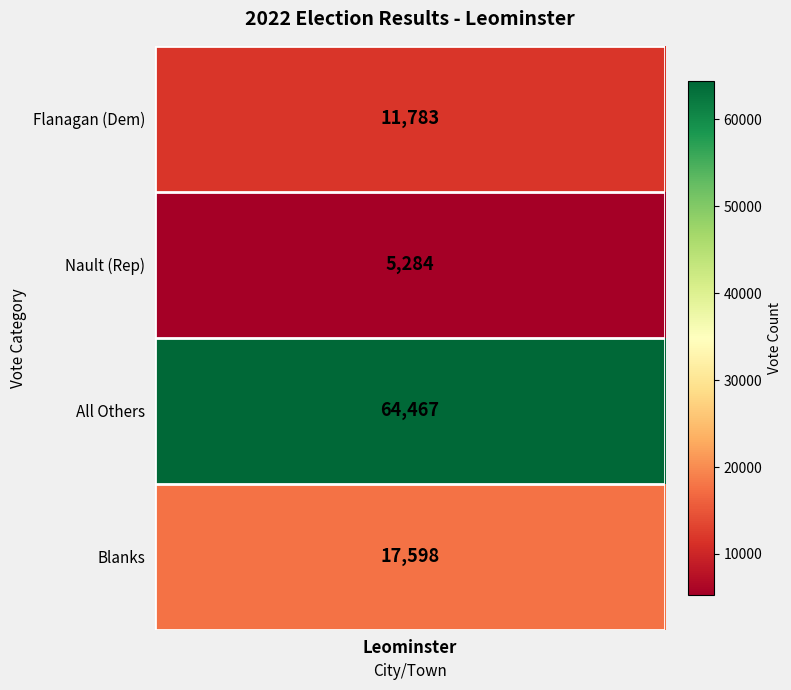

Where does the data first go above 17598?

2